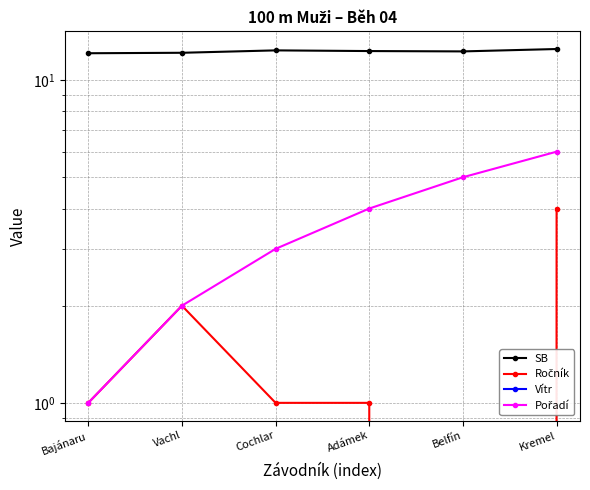

Which series has the largest total across all categories?

SB